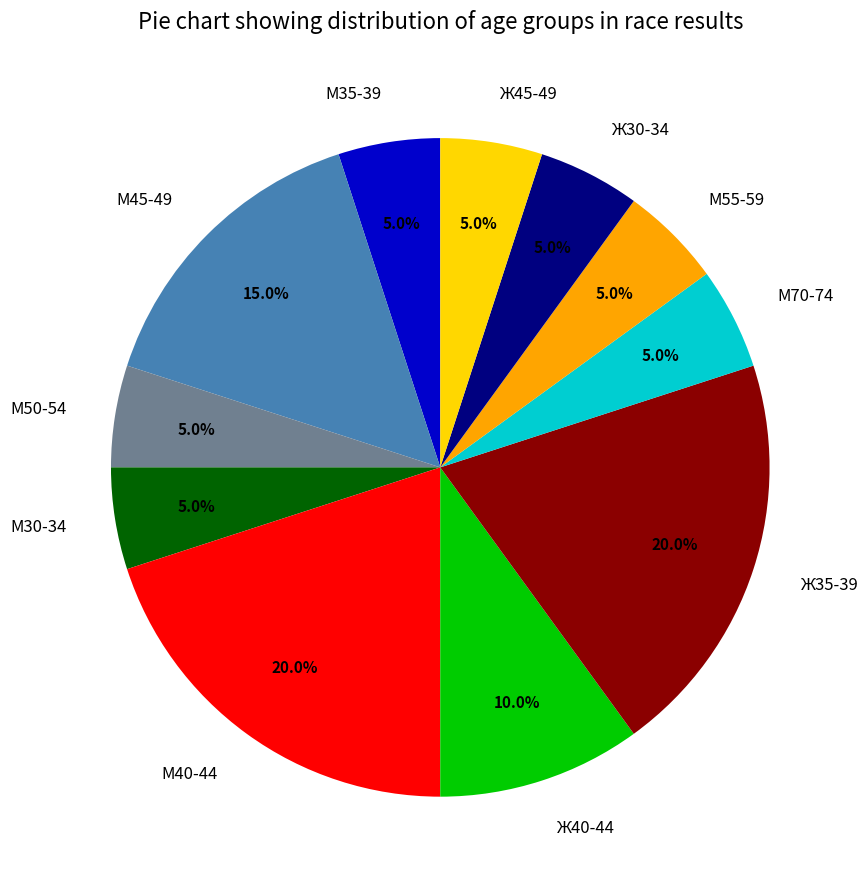

Combined, do М45-49 and М30-34 account for over 50%?

No